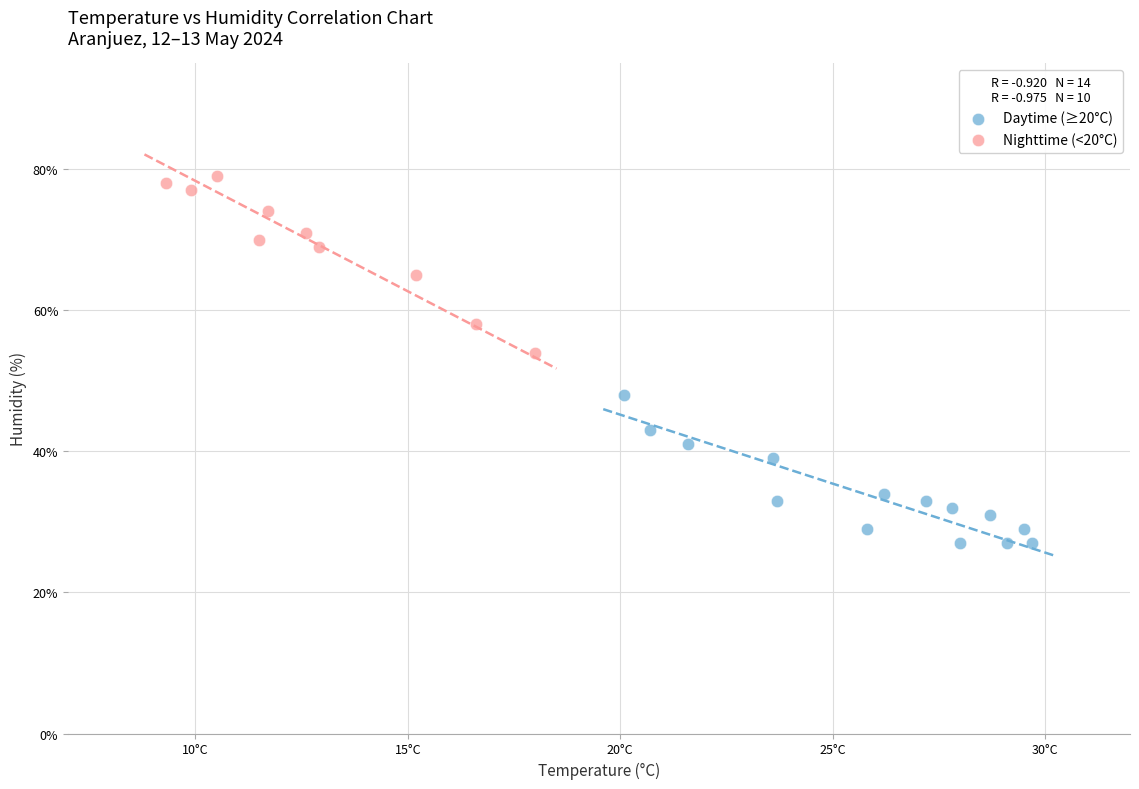

What are all the series names shown in the legend?

Daytime (≥20°C), Nighttime (<20°C)